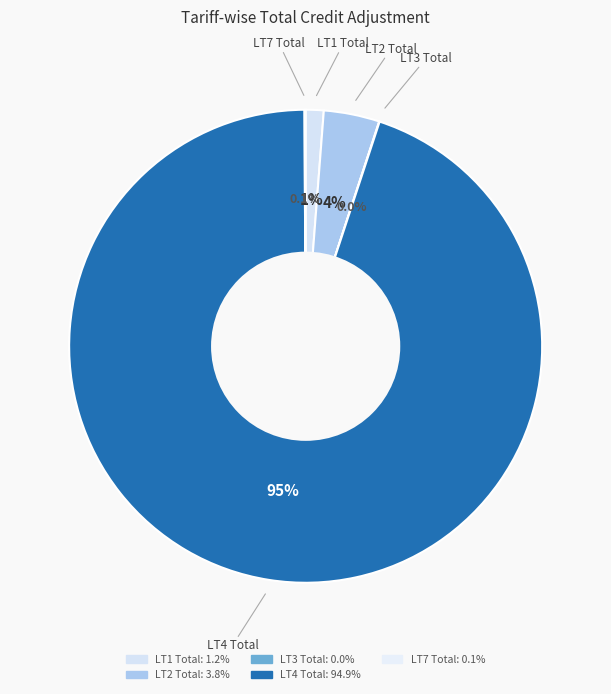

Does LT3 Total represent more than half of the total?

No